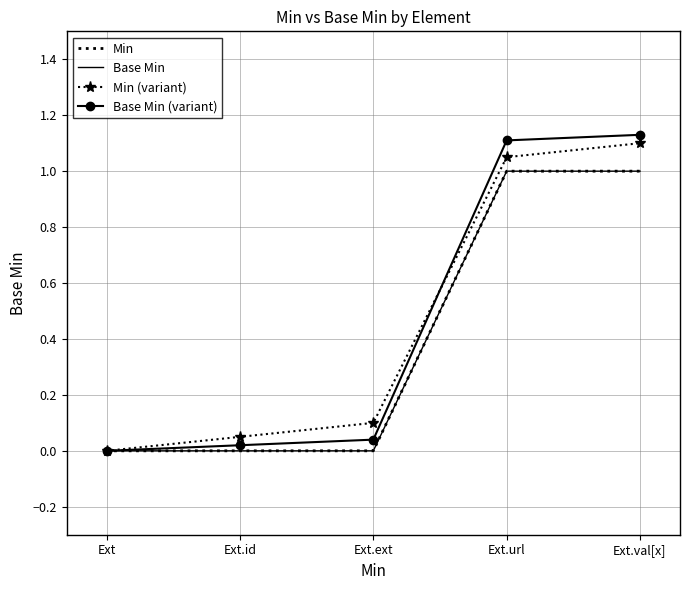

Which series has the widest spread of values?

Base Min (variant)